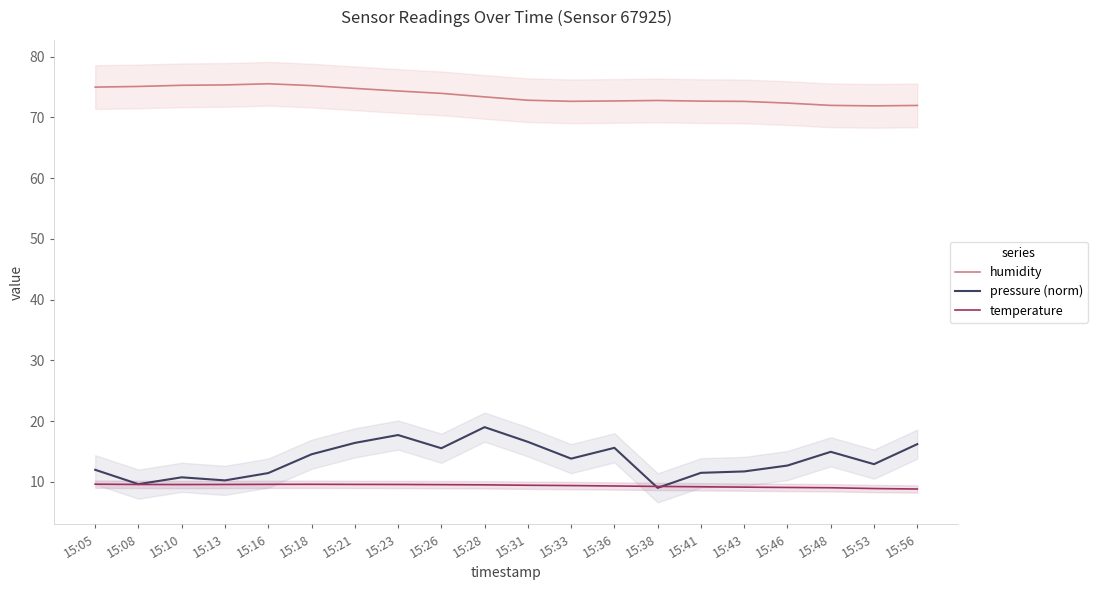

Is it true that temperature equals 15.5 at 15:23?

False